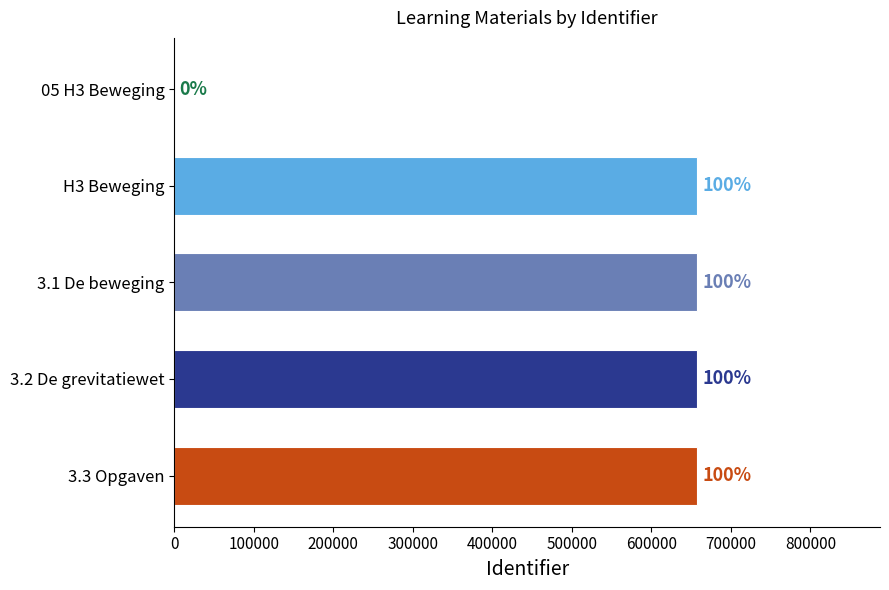

Count the number of data series in this chart.

1